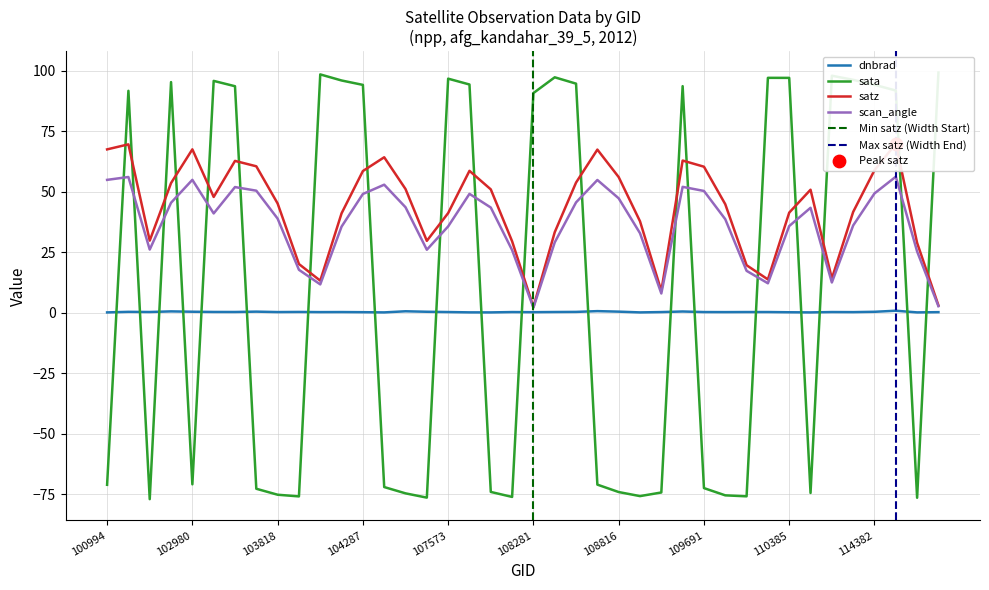

At which category is the sum across all series the highest?

114496